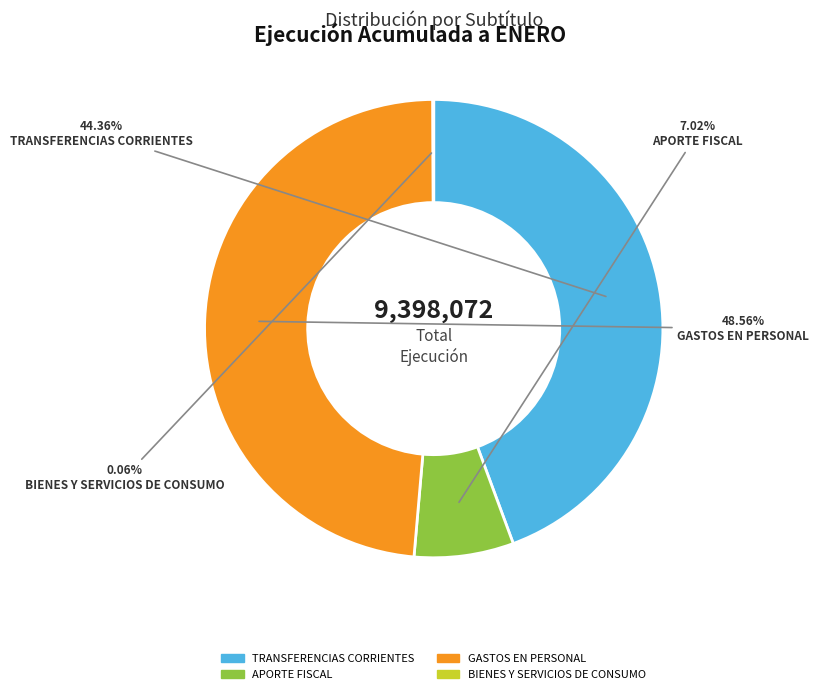

To the nearest percent, what portion does TRANSFERENCIAS CORRIENTES represent?

44%